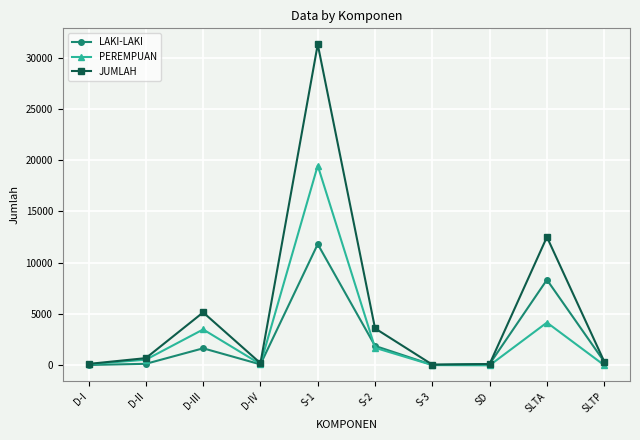

How many values in the JUMLAH series are below 705?

5